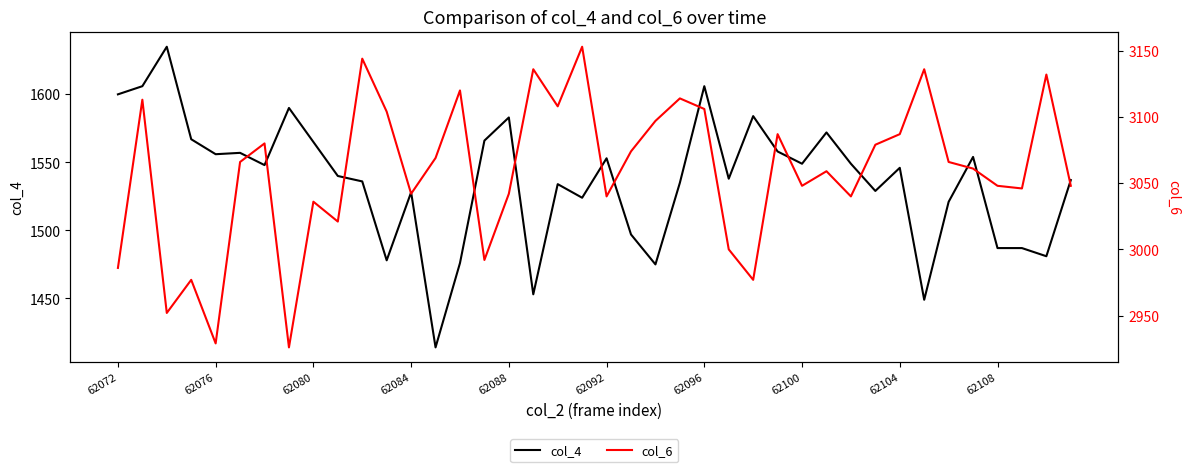

The col_6 series shows 941 at 39. True or false?

False